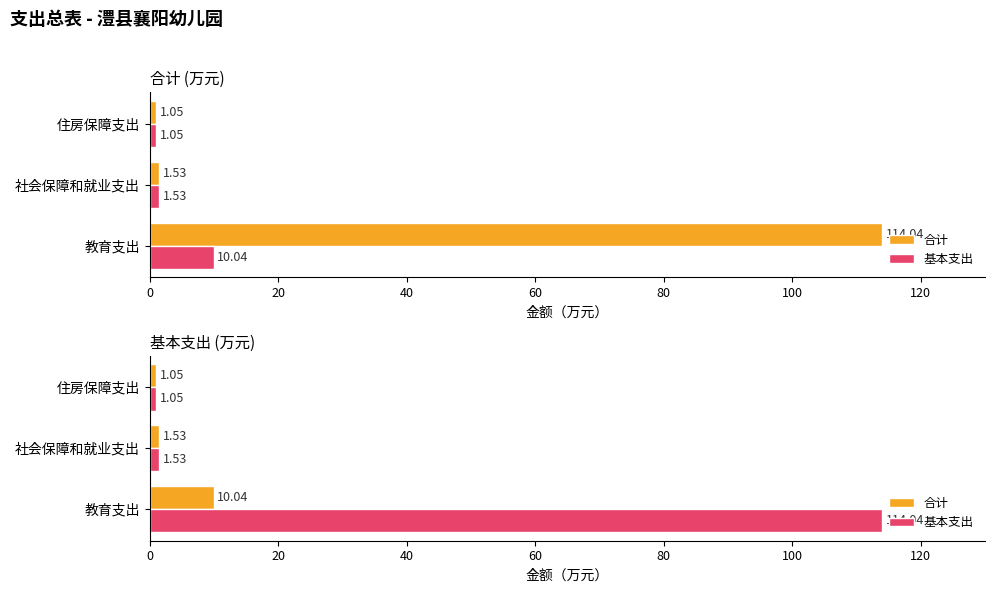

What is the difference between the second highest and minimum values in the 基本支出 series?

0.5